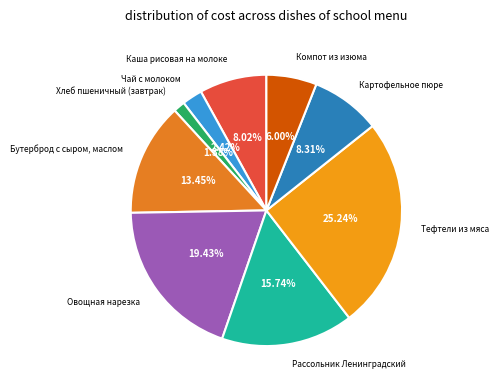

True or false: Овощная нарезка accounts for 19% of the total.

True